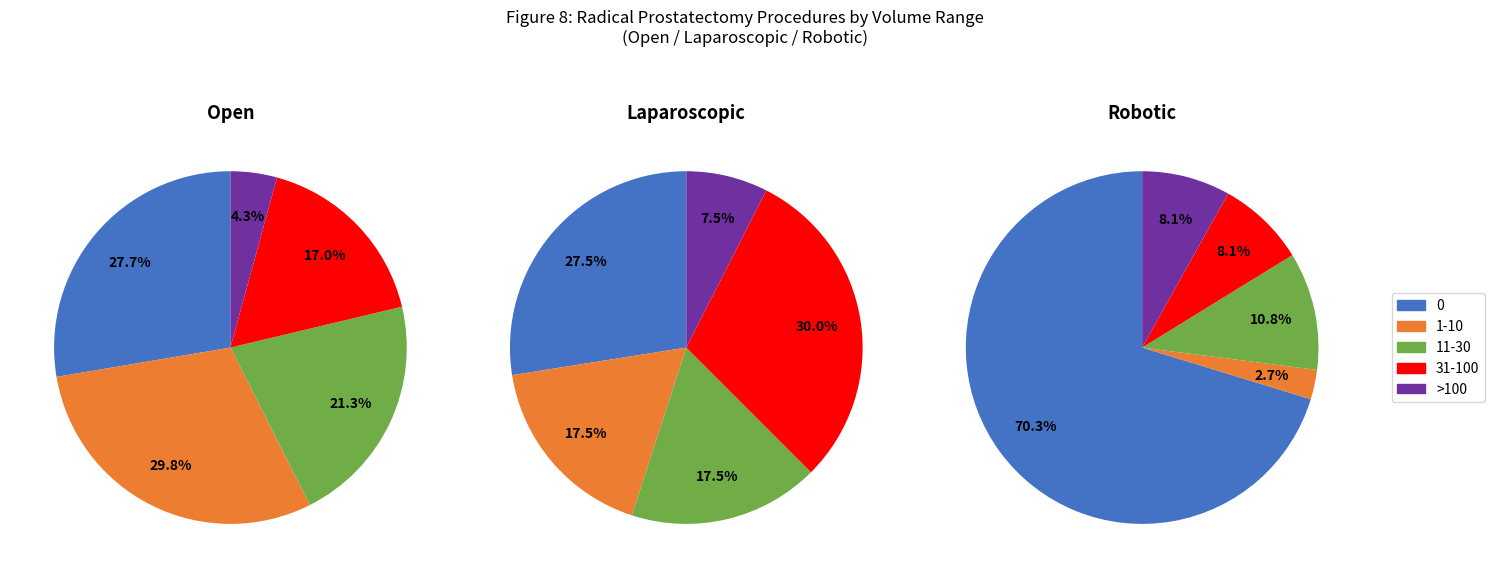

Which series has the widest spread of values?

Robotic